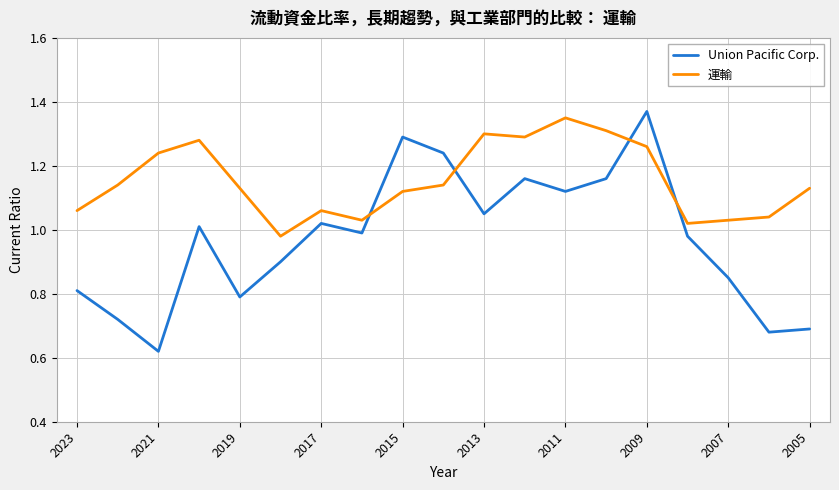

What is the sum of all 運輸 values?

21.9